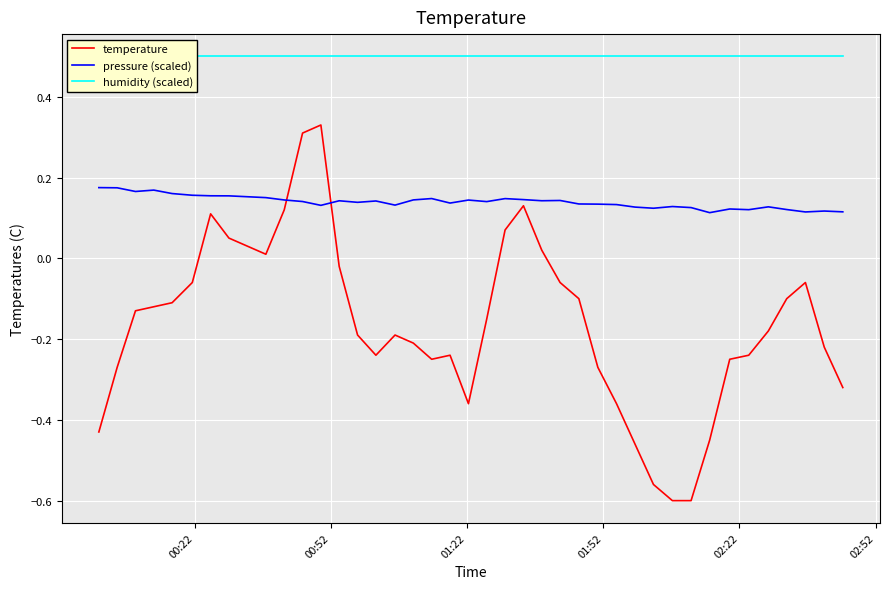

True or false: pressure (scaled) and temperature cross at least once.

True